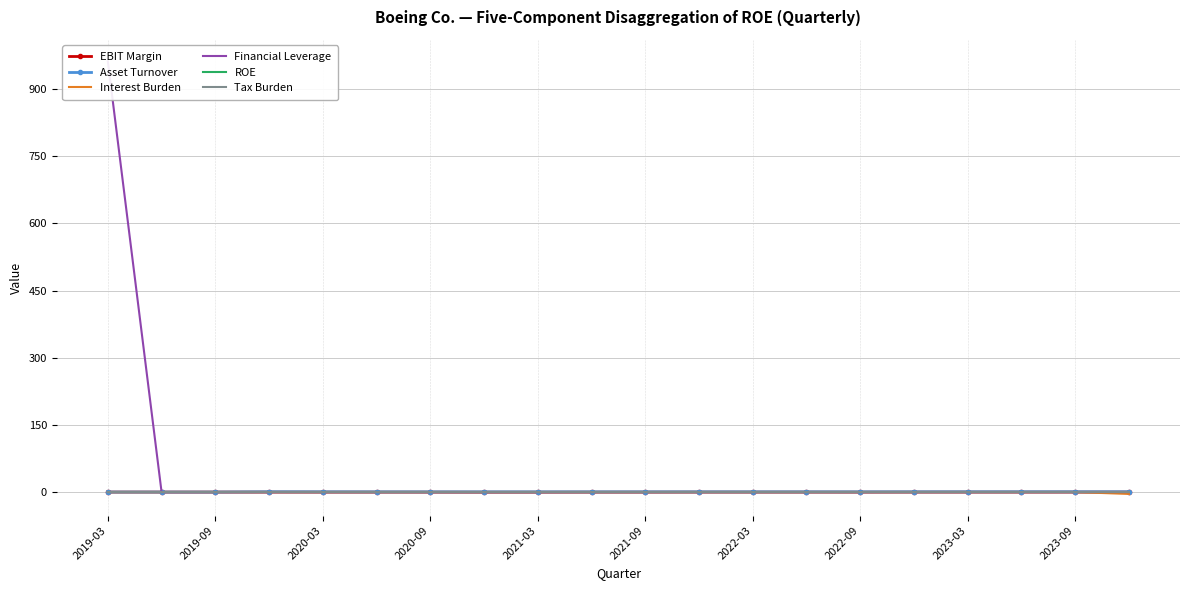

What is the minimum value shown in the chart?

-4.2